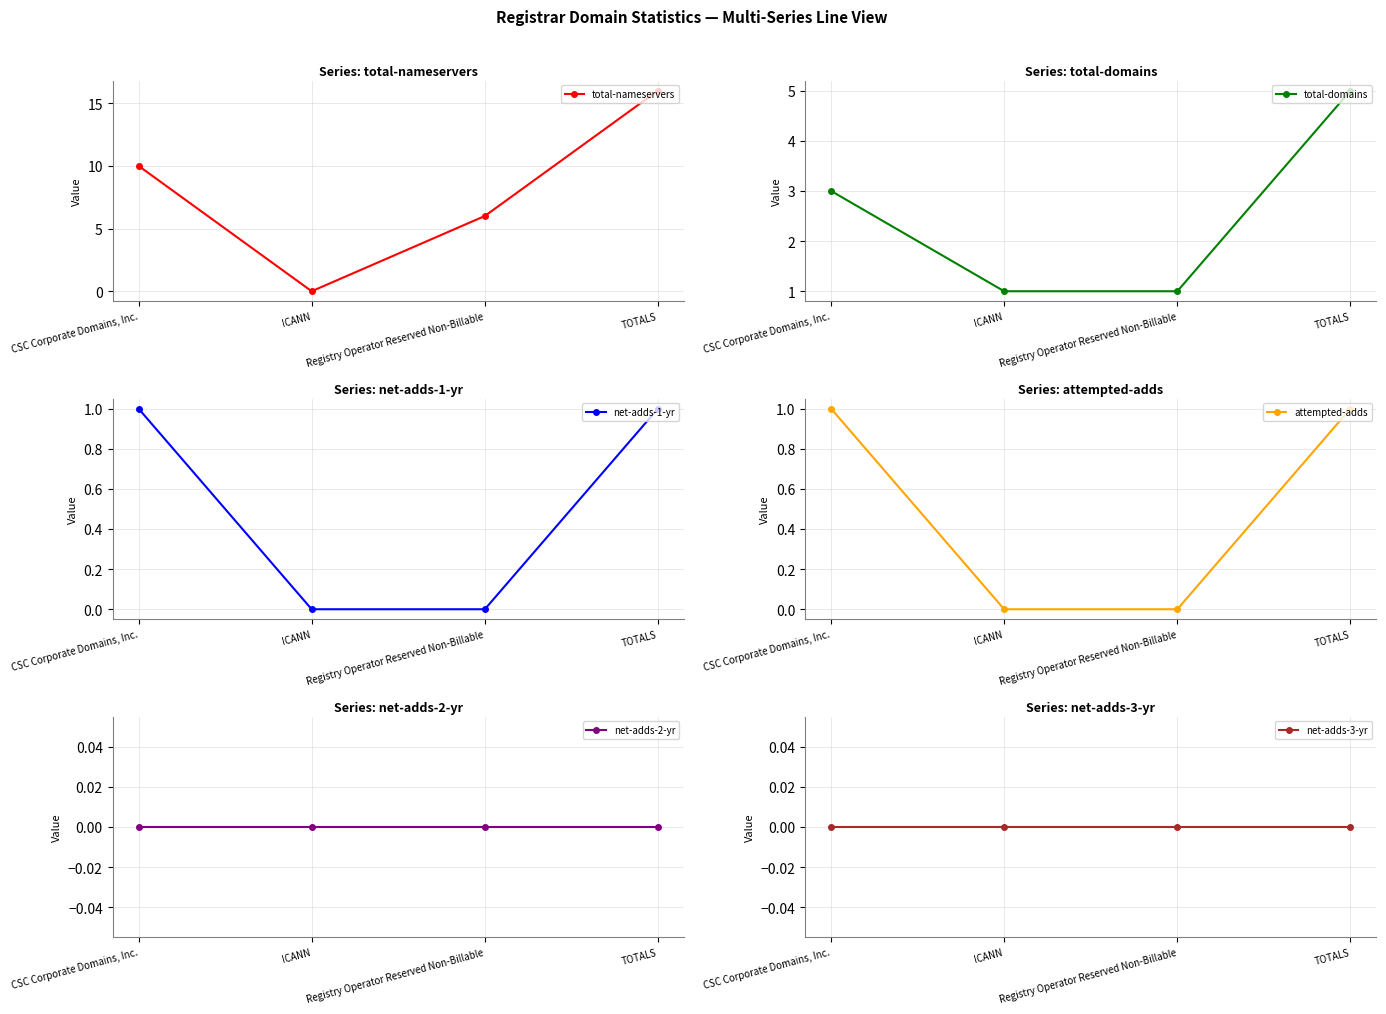

Does the chart have visible grid lines?

Yes